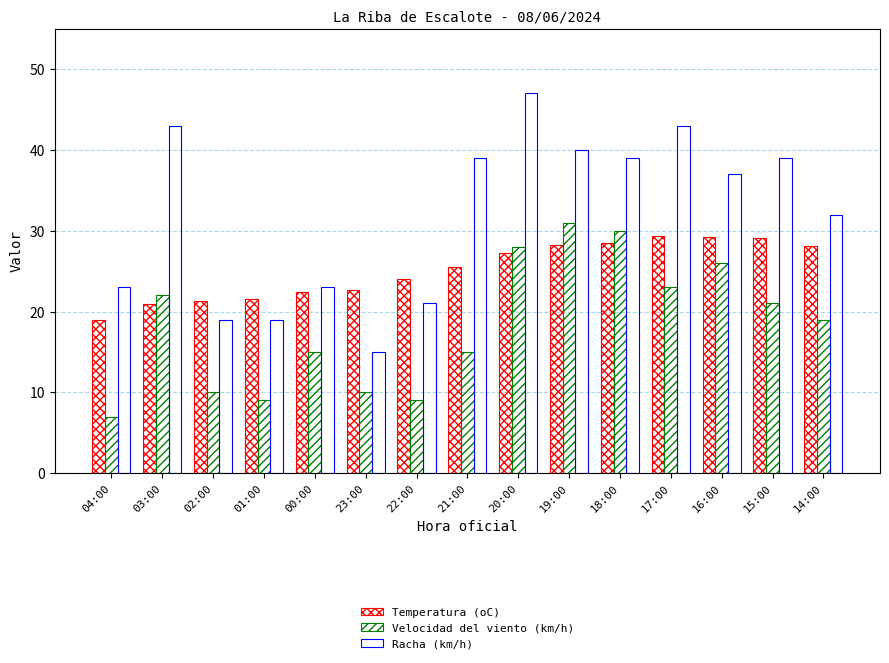

Which series has the largest range (max minus min)?

Racha (km/h)